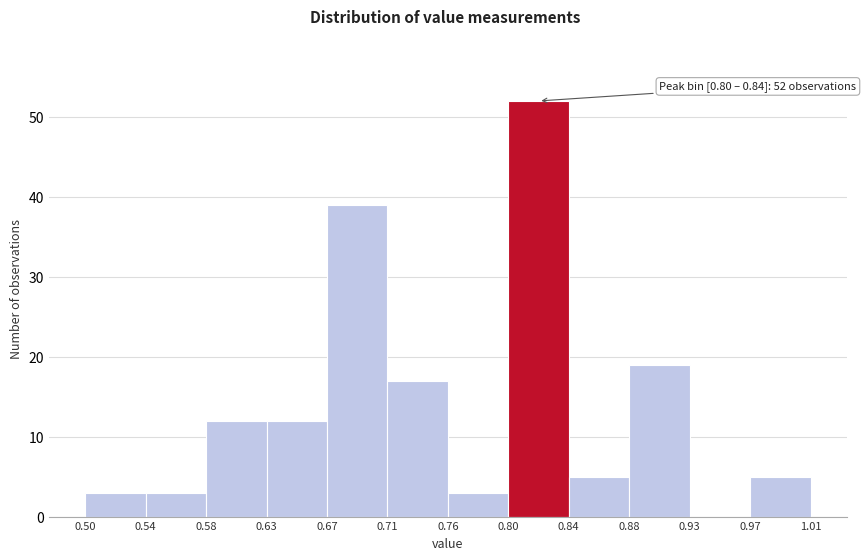

Which range on the x-axis has the tallest bar?

0.80 to 0.84